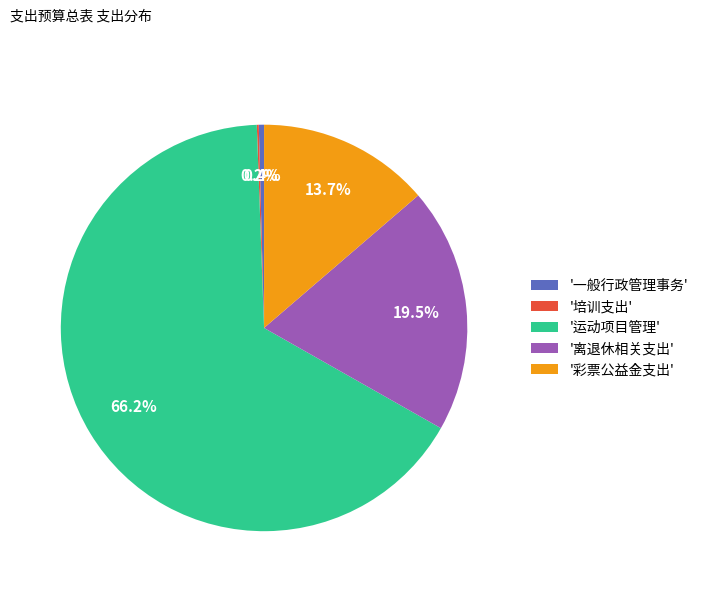

What is the majority slice?

'运动项目管理'